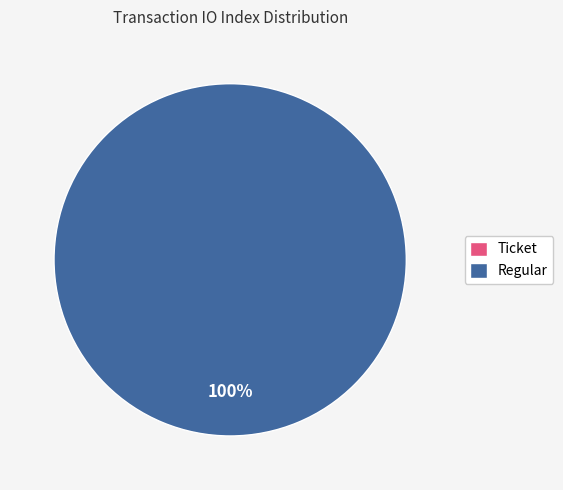

To the nearest percent, what is the combined percentage of Regular (io_index=12) and Ticket (io_index=0)?

100%